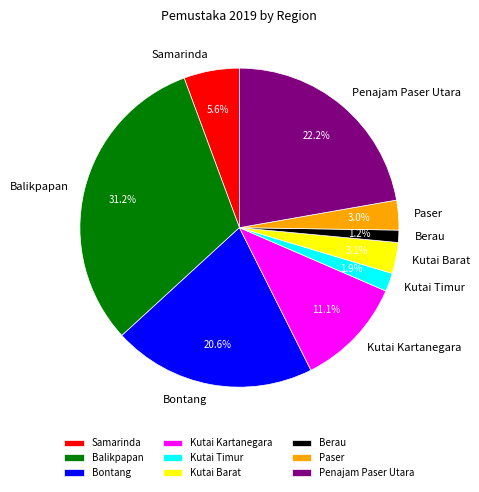

Is there any slice that represents more than half of the pie?

No